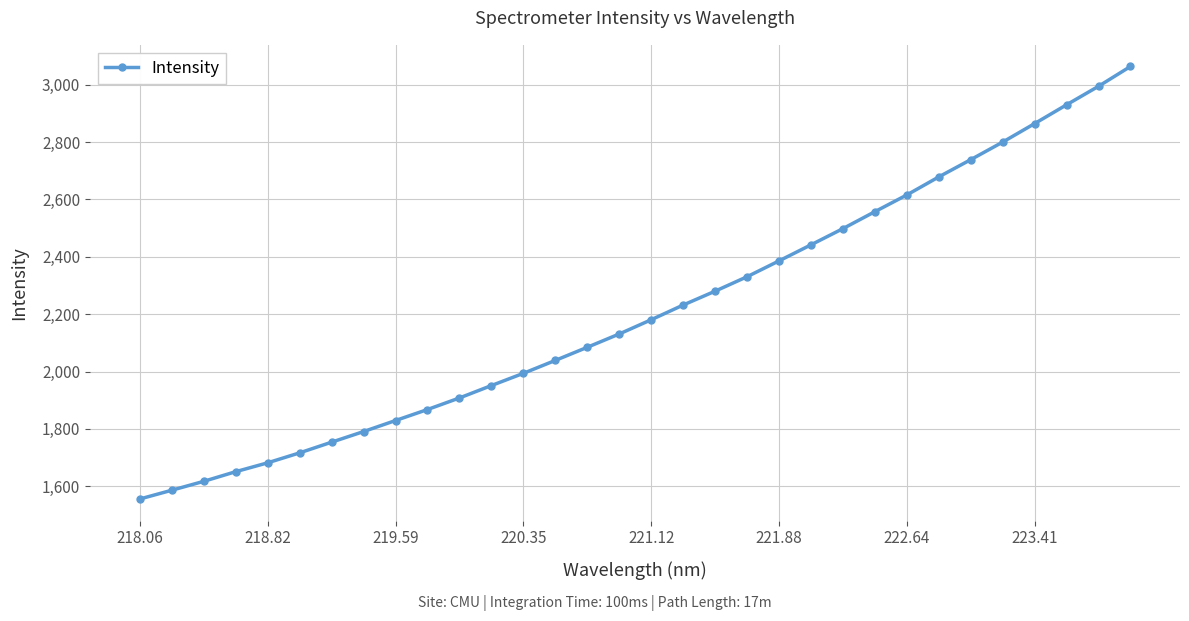

What is the greatest value displayed?

3063.4